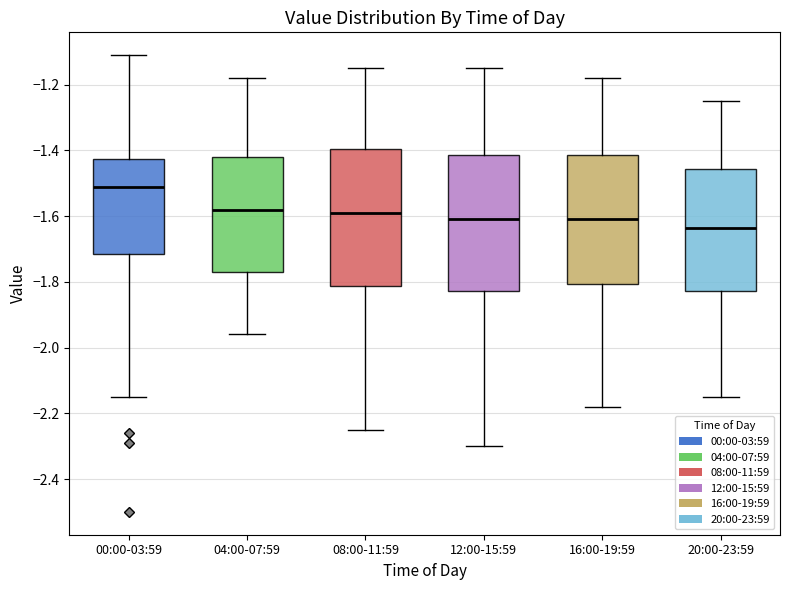

Which box's median line is the lowest?

20:00-23:59